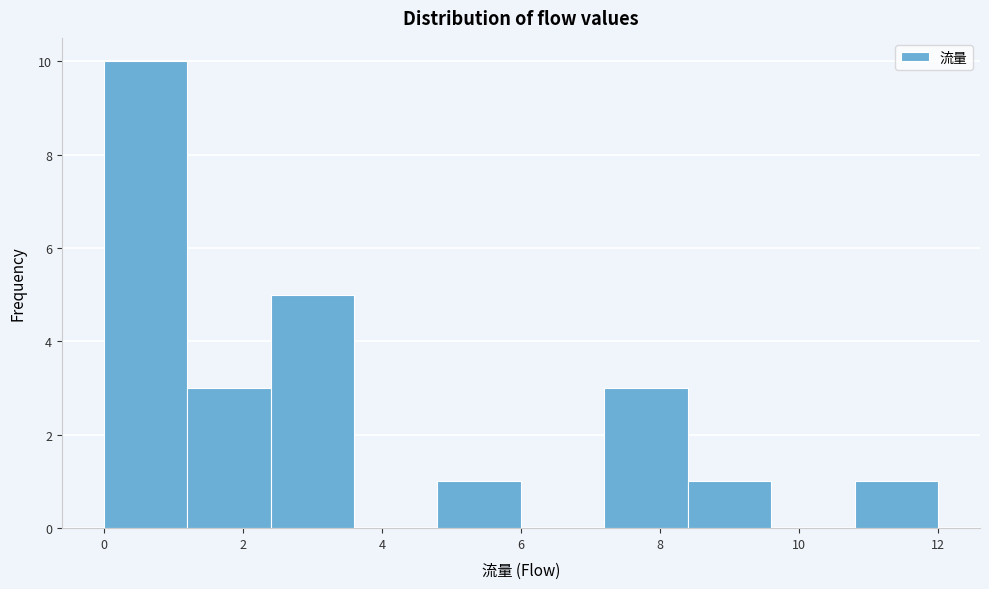

Reading left to right, list every bar in this chart as the range it spans on the x-axis followed by its height. The values are not printed on the chart, so give them approximately, as read against the axis.

0.0 to 1.2: 10
1.2 to 2.4: 3
2.4 to 3.6: 5
3.6 to 4.8: 0
4.8 to 6.0: 1
6.0 to 7.2: 0
7.2 to 8.4: 3
8.4 to 9.6: 1
9.6 to 10.8: 0
10.8 to 12.0: 1